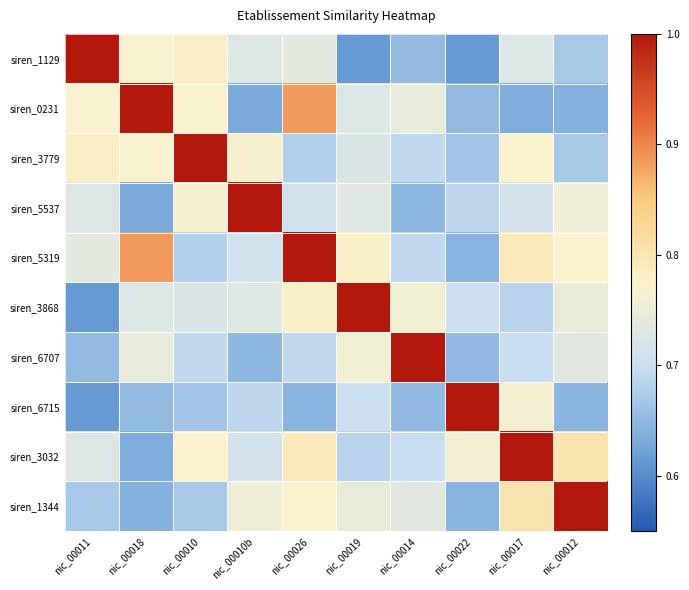

At how many categories does at least one series exceed 0?

10